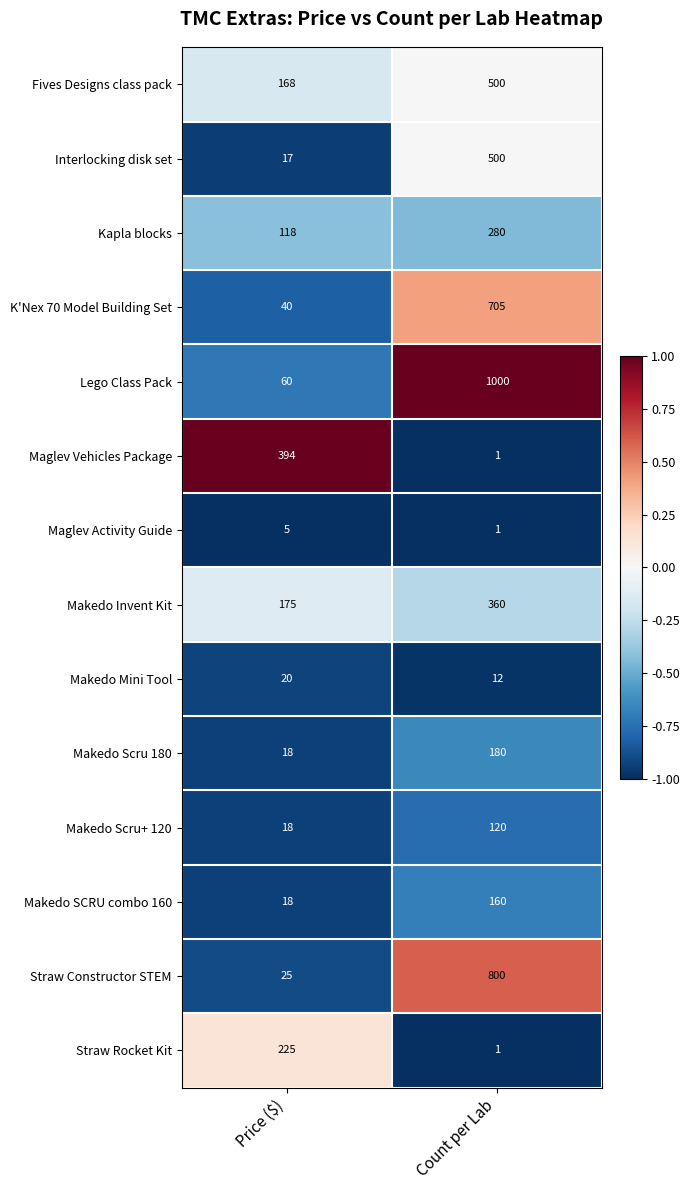

How many data points in Maglev Vehicles Package are less than 394?

1